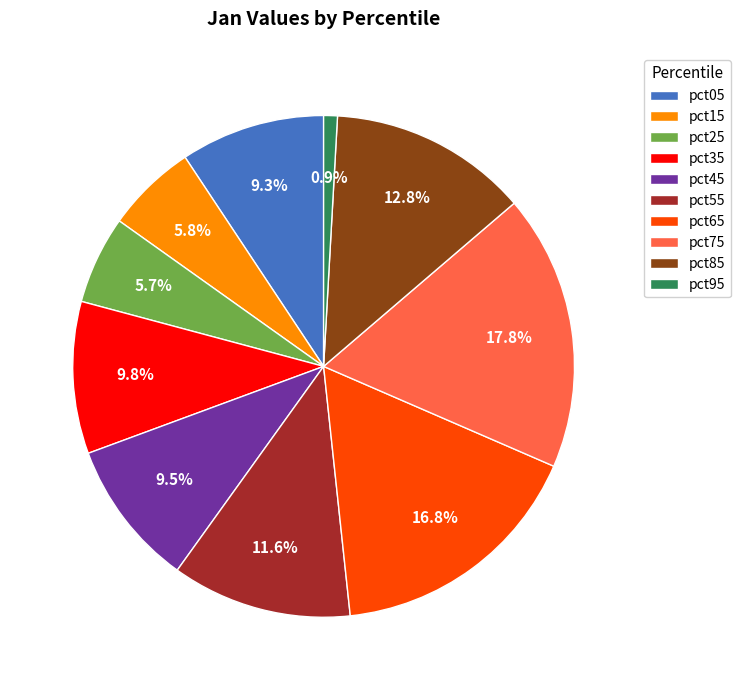

To the nearest percent, what percentage of the pie is pct25?

6%